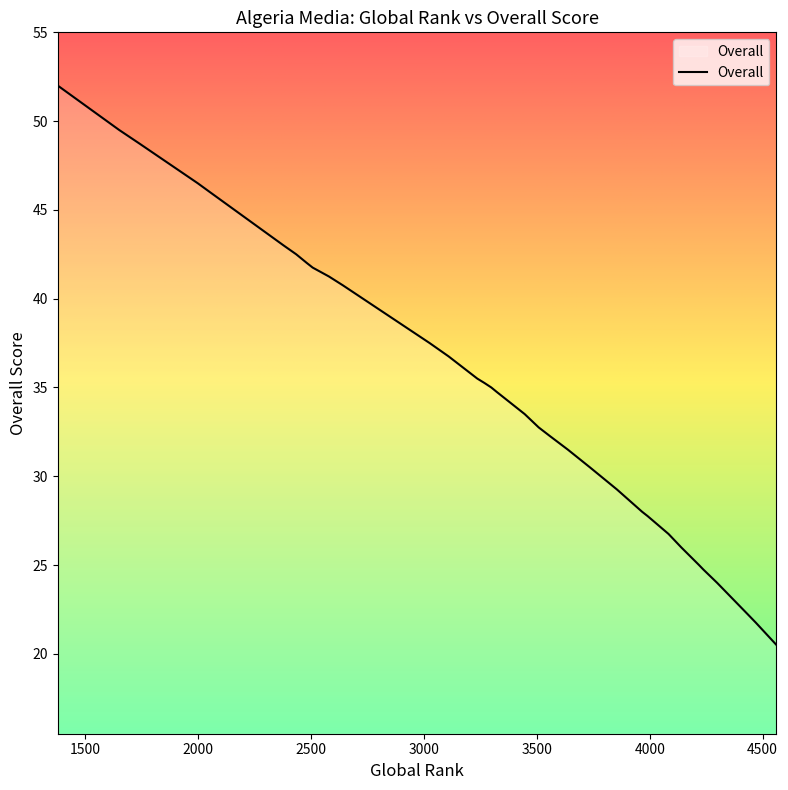

List the labels in order of value, largest first.

1378, 1650, 1650, 1738, 1998, 2052, 2378, 2434, 2482, 2507, 2579, 2641, 3025, 3109, 3236, 3268, 3298, 3298, 3322, 3322, 3446, 3508, 3559, 3637, 3637, 3735, 3855, 3966, 3991, 3991, 4060, 4083, 4139, 4139, 4218, 4237, 4298, 4432, 4470, 4561